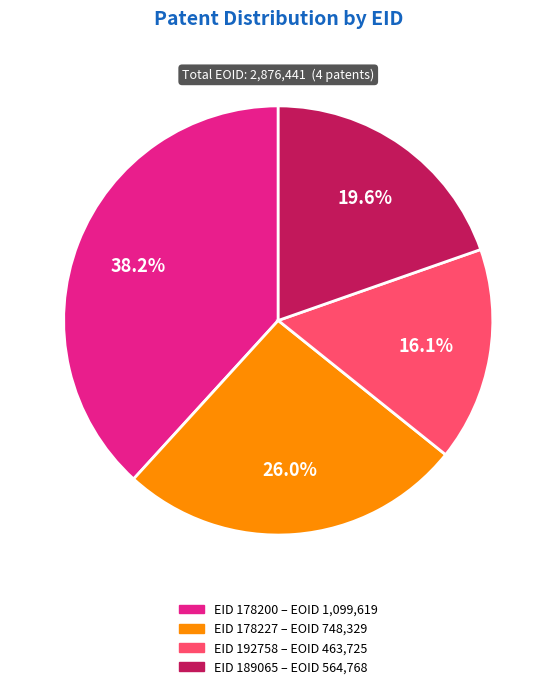

Does any single category account for the majority?

No